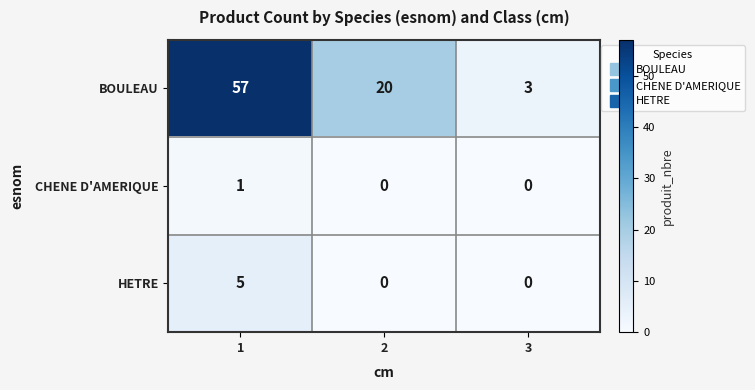

How many distinct data groups are displayed?

3